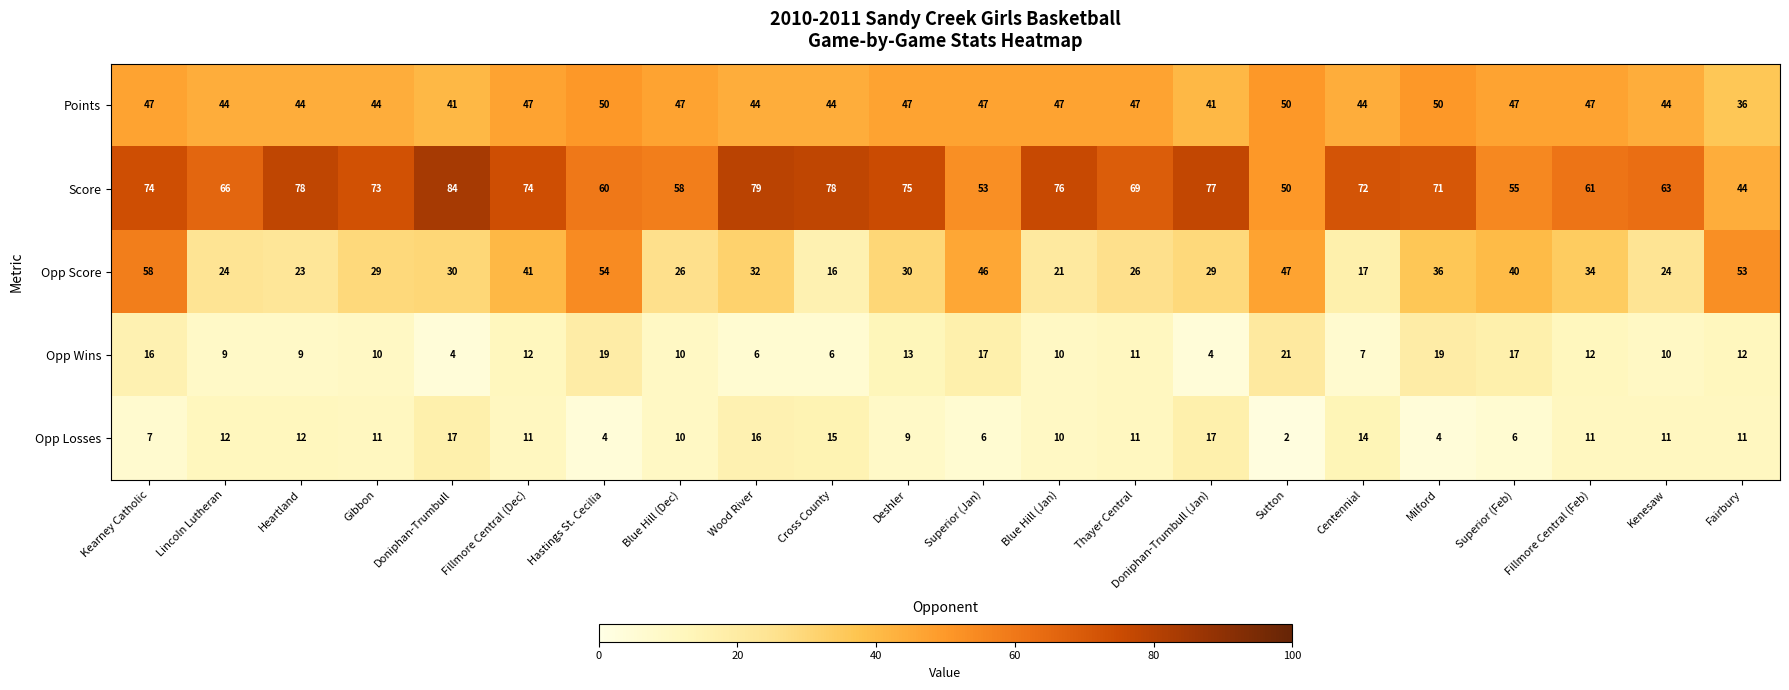

Between Gibbon and Centennial, which series saw the biggest shift?

Opp Score